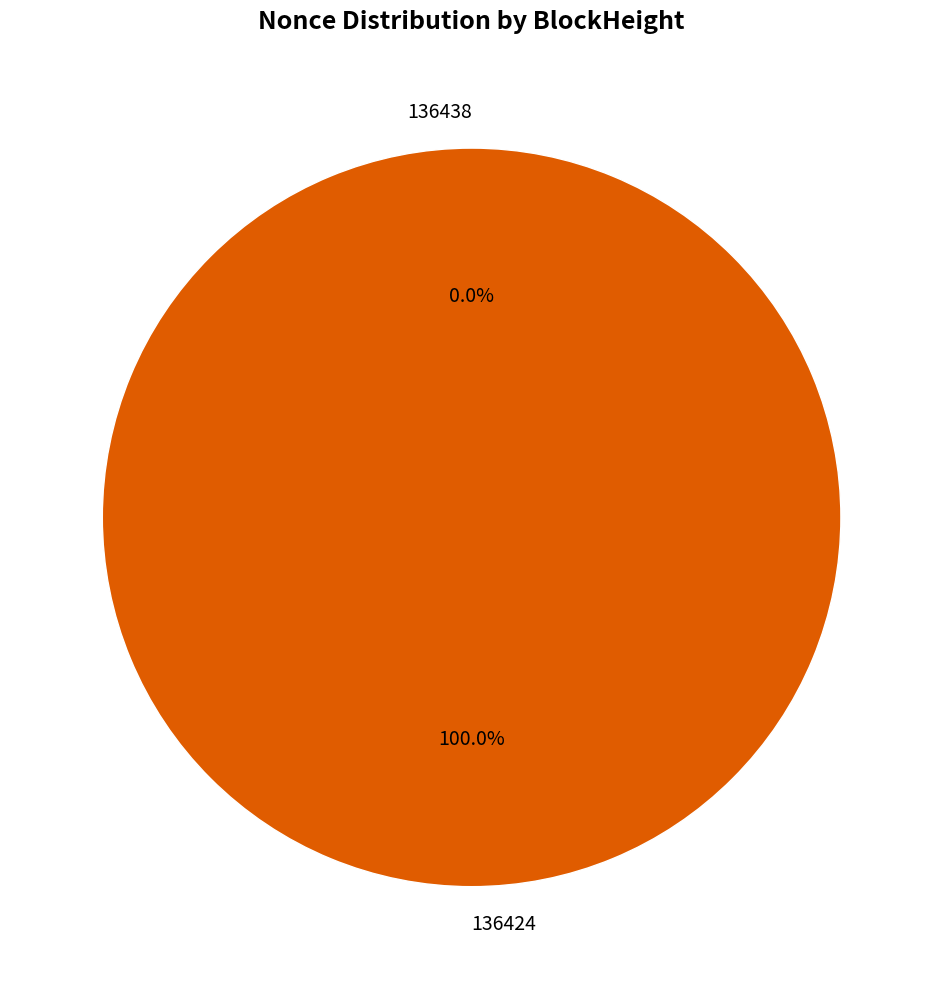

To the nearest percent, what is the difference between the 136424 and 136438 slice percentages?

100%